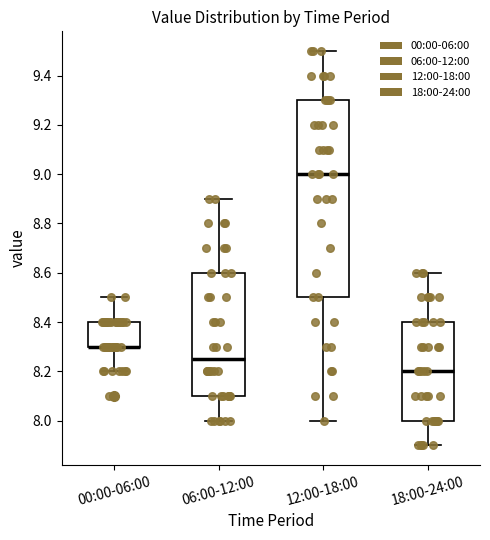

Comparing the boxes themselves (not the whiskers), which one is the tallest?

12:00-18:00